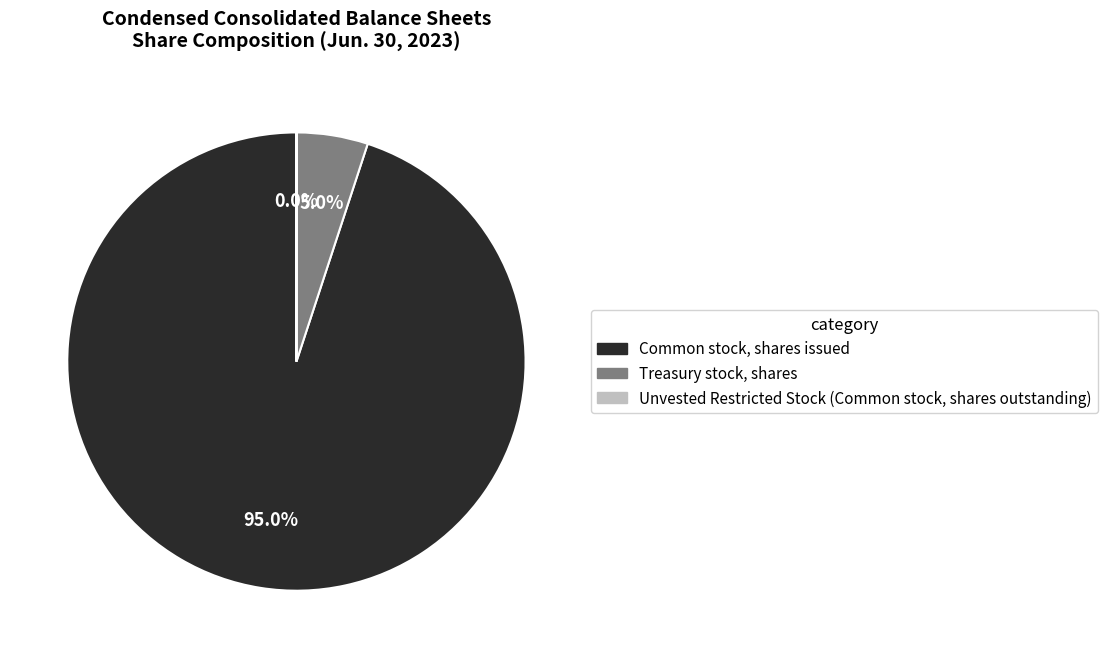

Which has a higher value, Treasury stock, shares or Common stock, shares issued?

Common stock, shares issued